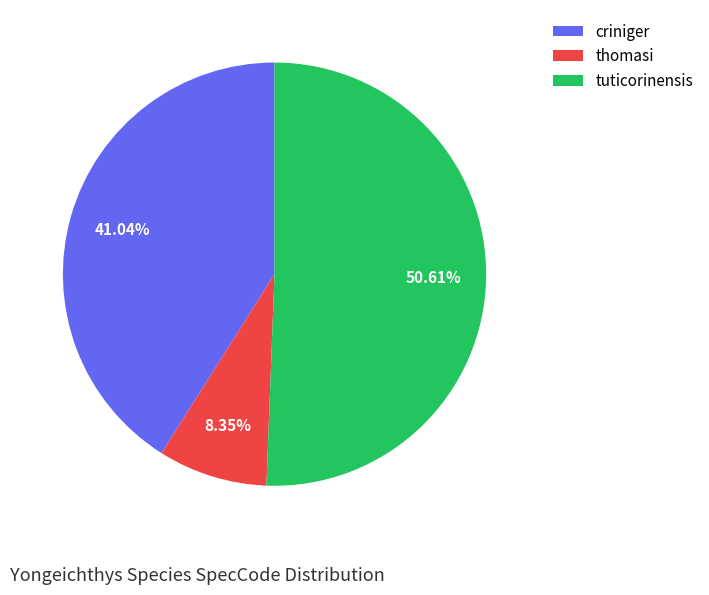

To the nearest percent, what is the average slice percentage?

33%